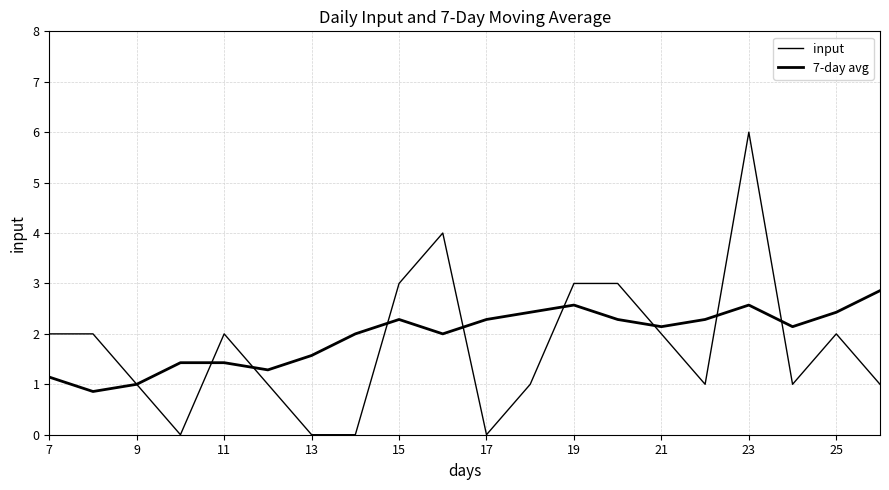

Does the chart have visible grid lines?

Yes